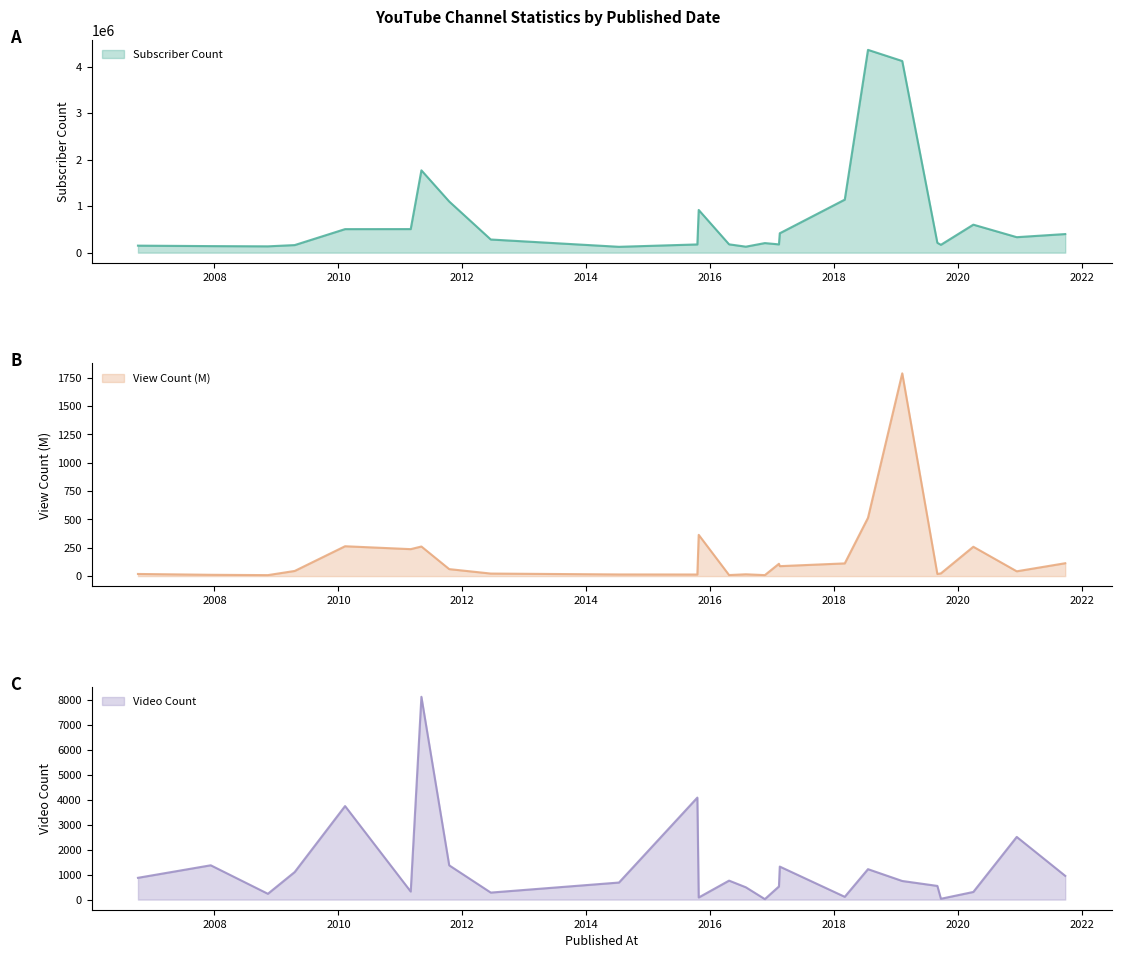

What are all the series names shown in the legend?

Subscriber Count, View Count, Video Count